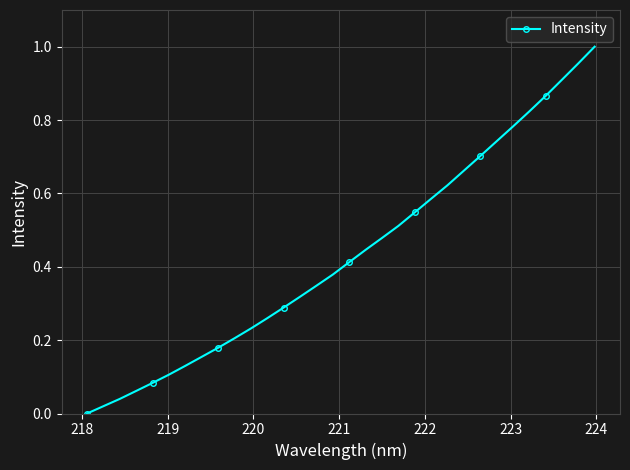

True or false: the data has more than 2 interior local peaks.

False